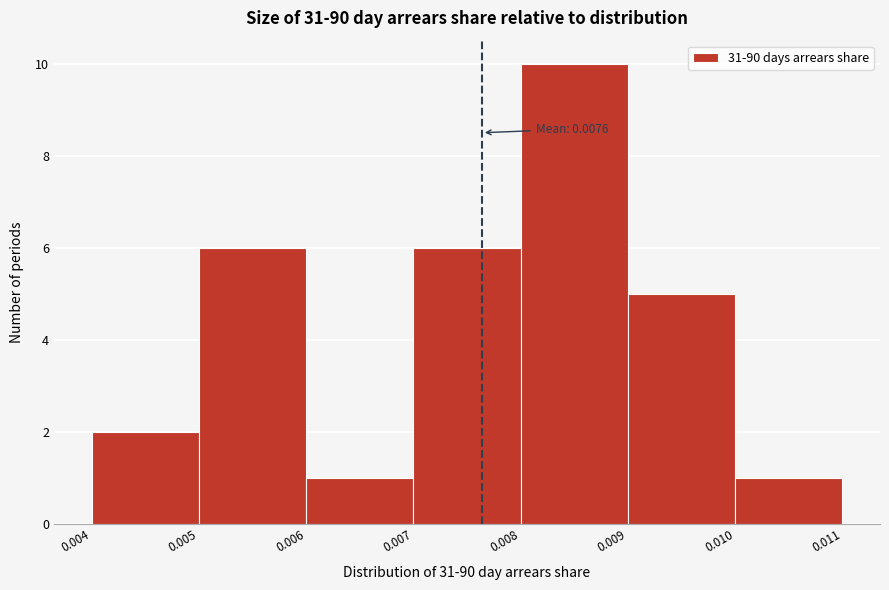

Over which range of the x-axis is the bar tallest?

0.008 to 0.009